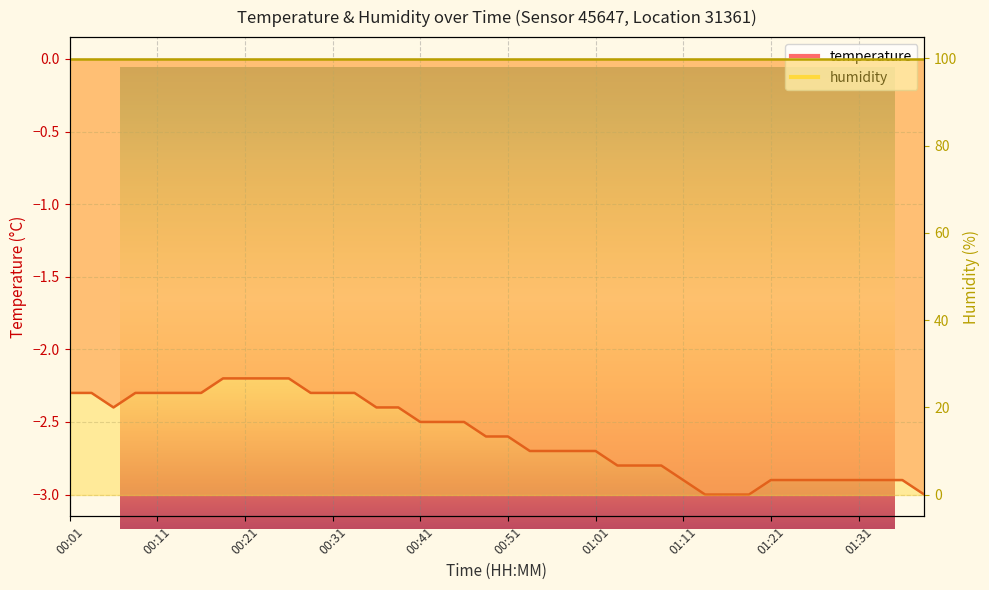

Where is the first local minimum?

00:06